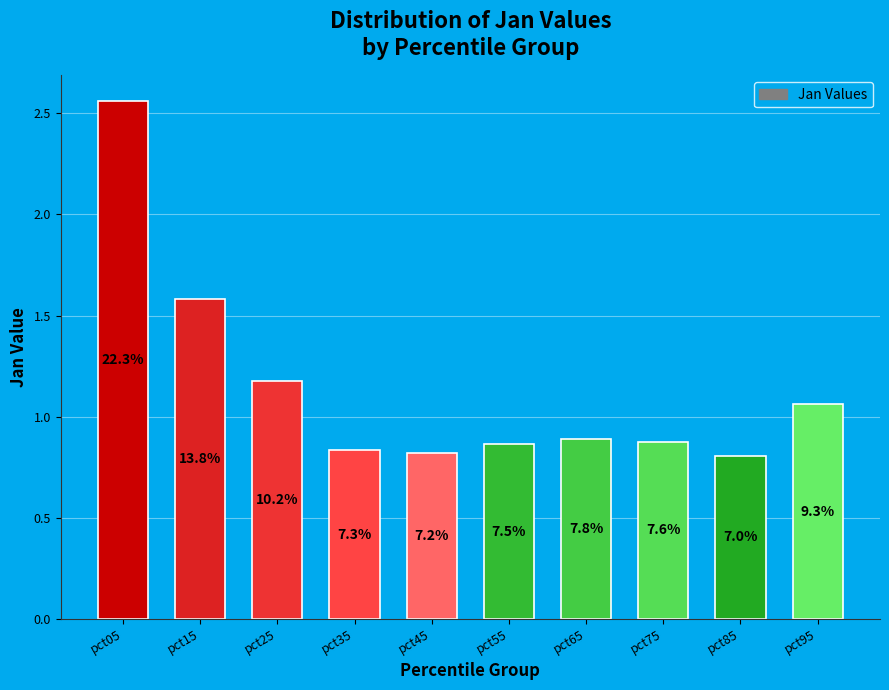

What is the change in value from pct15 to pct65?

-0.7